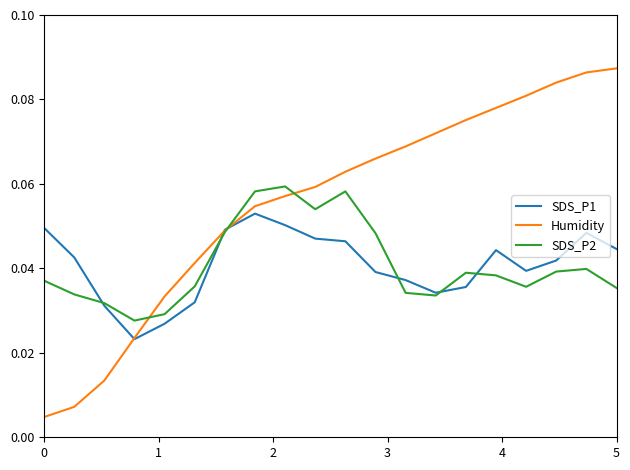

True or false: SDS_P2 has more than 2 points higher than both neighbors.

True